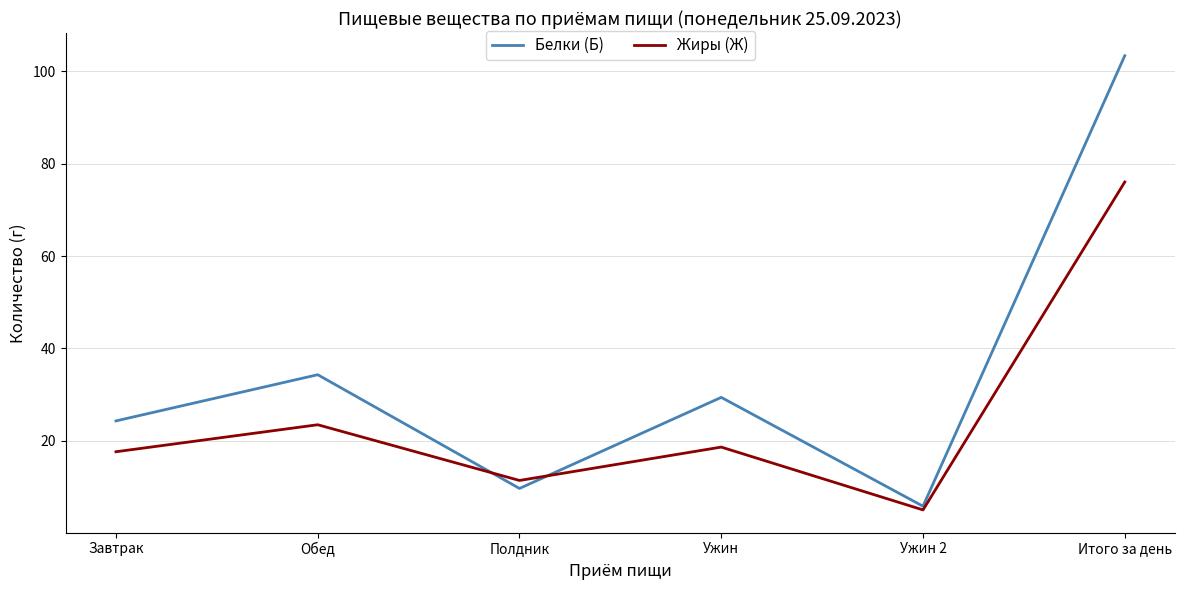

Is the value of Жиры (Ж) at Итого за день greater than the value of Белки (Б) at Обед?

Yes